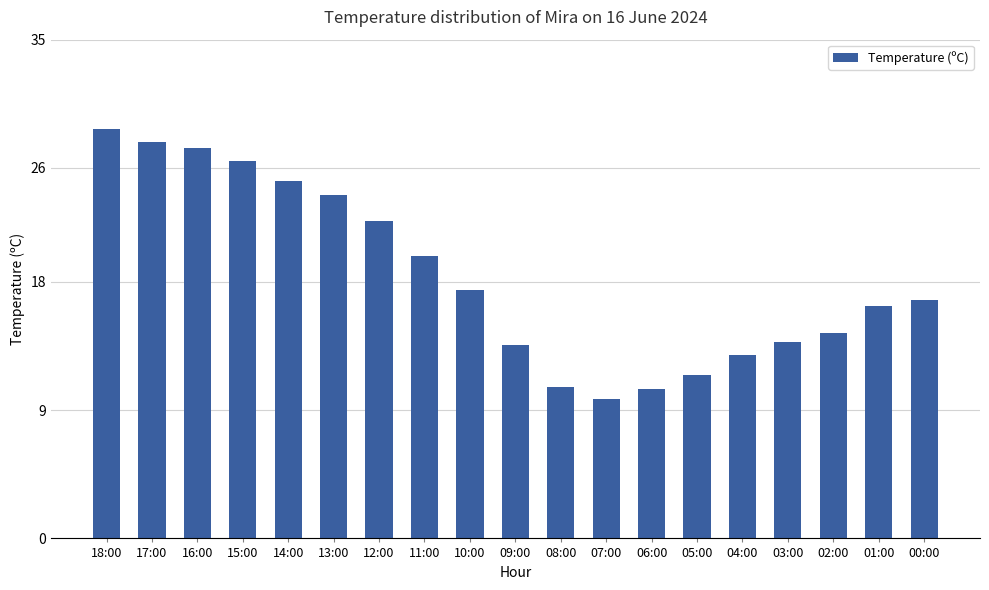

What position from the right is 16:00?

17